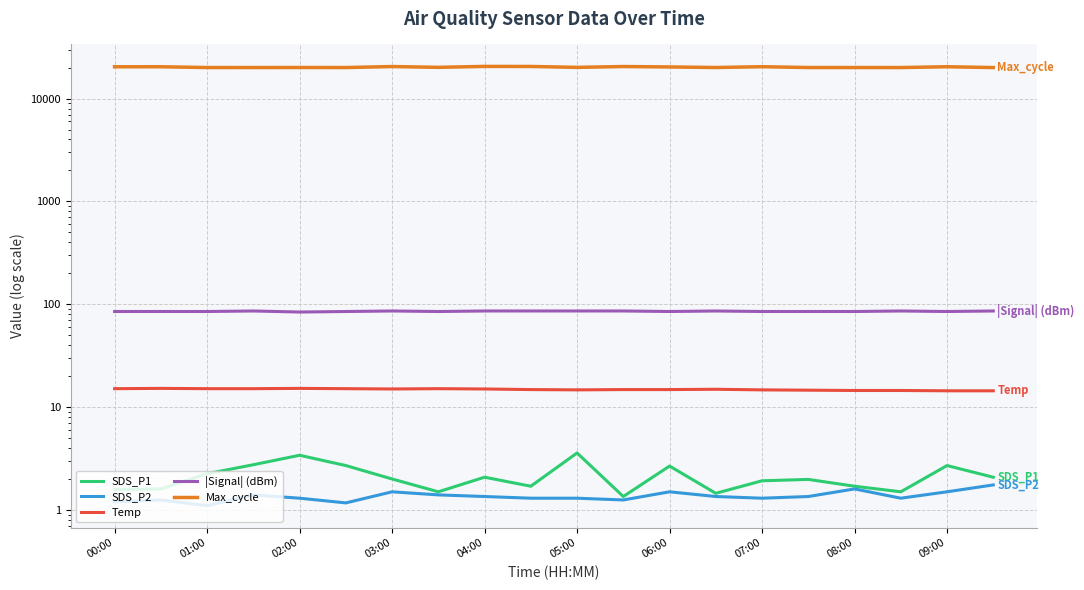

Which series has the largest total across all categories?

Max_cycle